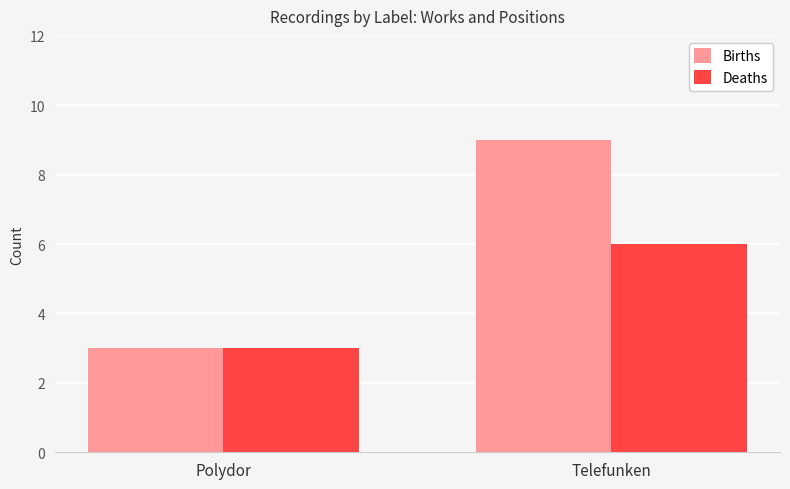

Is it true that Births equals 3 at Polydor?

True